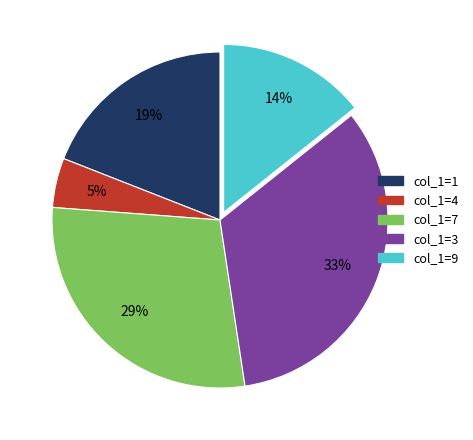

To the nearest percent, what is the average slice percentage?

20%